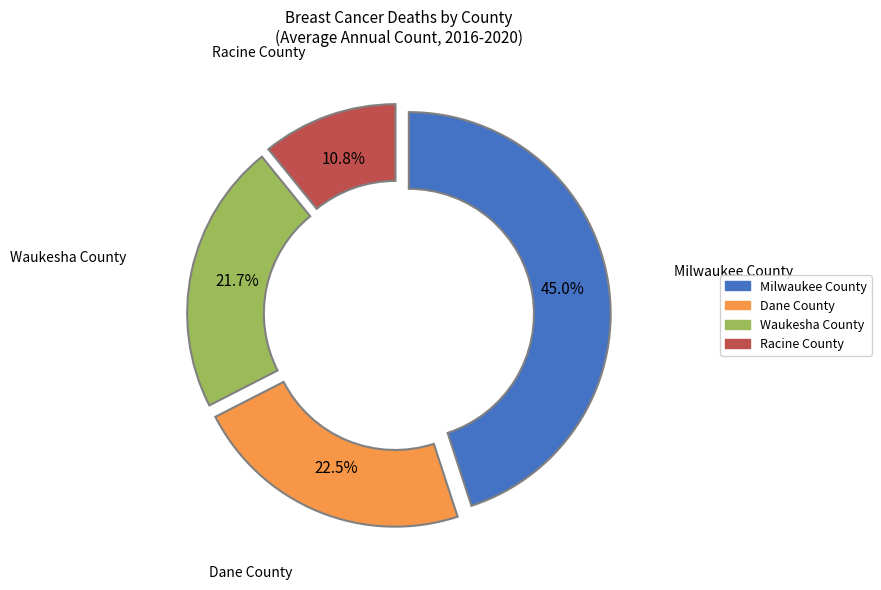

To the nearest percent, what is the difference between the largest and smallest slice percentages?

34%